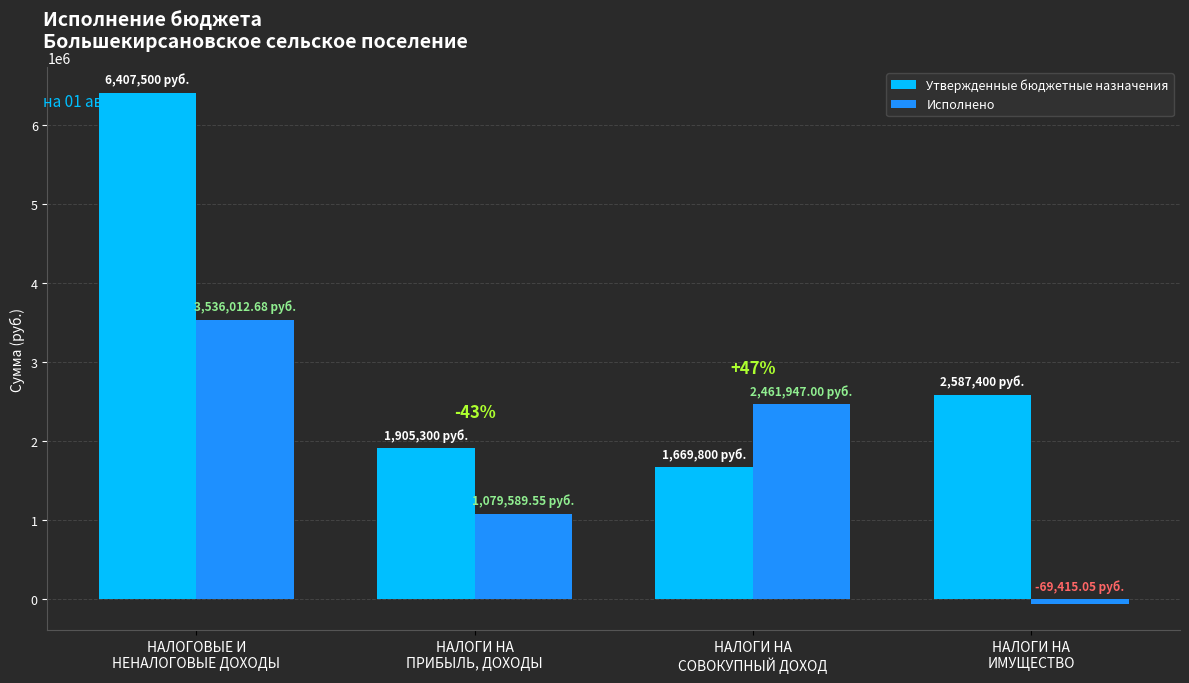

What is the maximum value for Утвержденные бюджетные назначения?

6407500.0